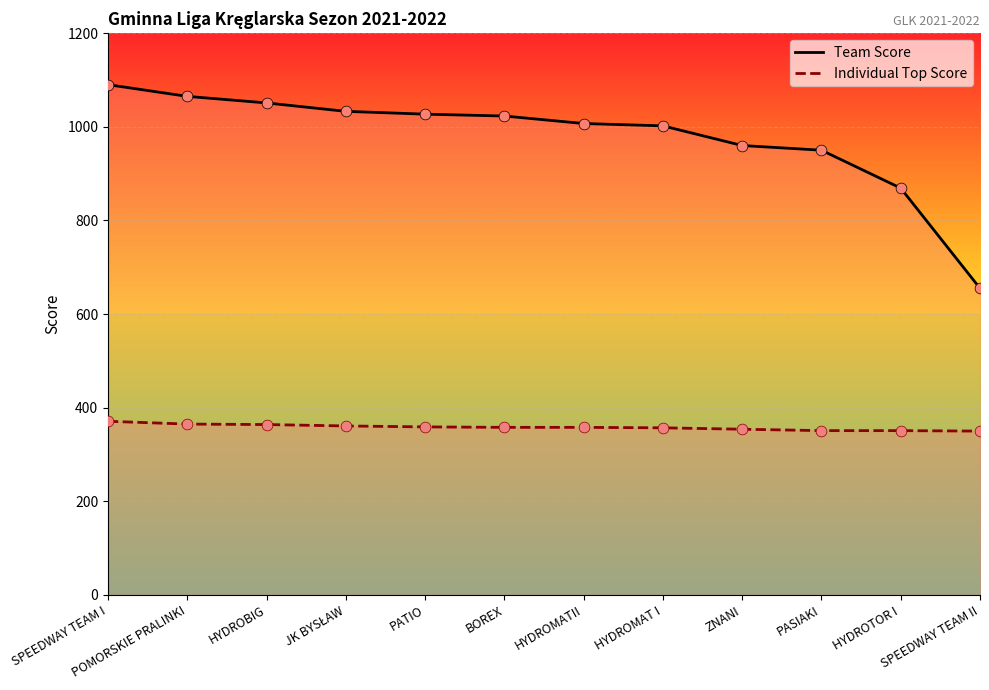

Which series has the largest total across all categories?

Team Score